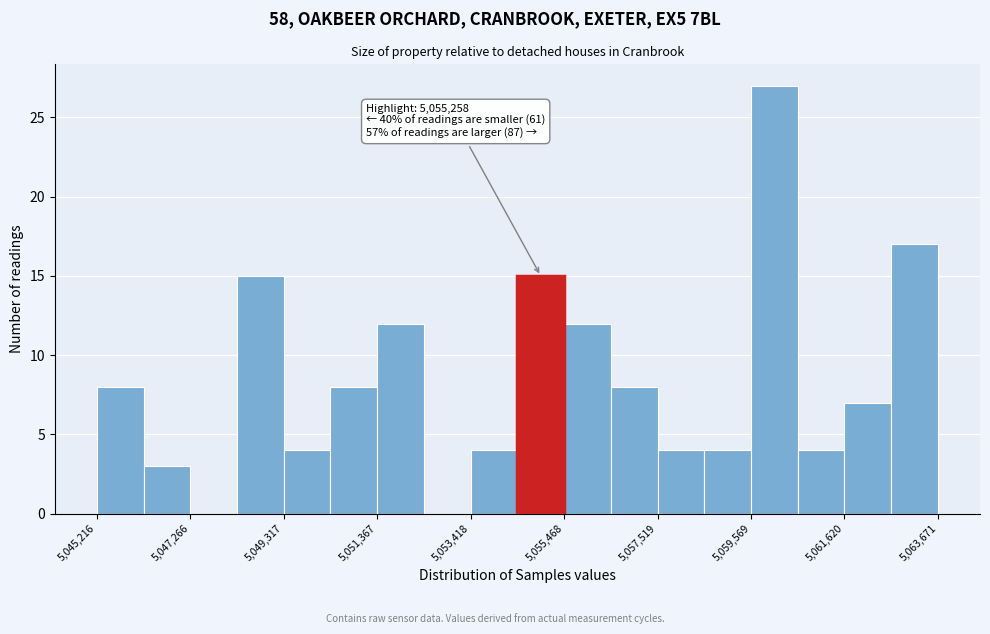

Read against the x-axis, roughly where is the centre of the tallest bar?

5060000